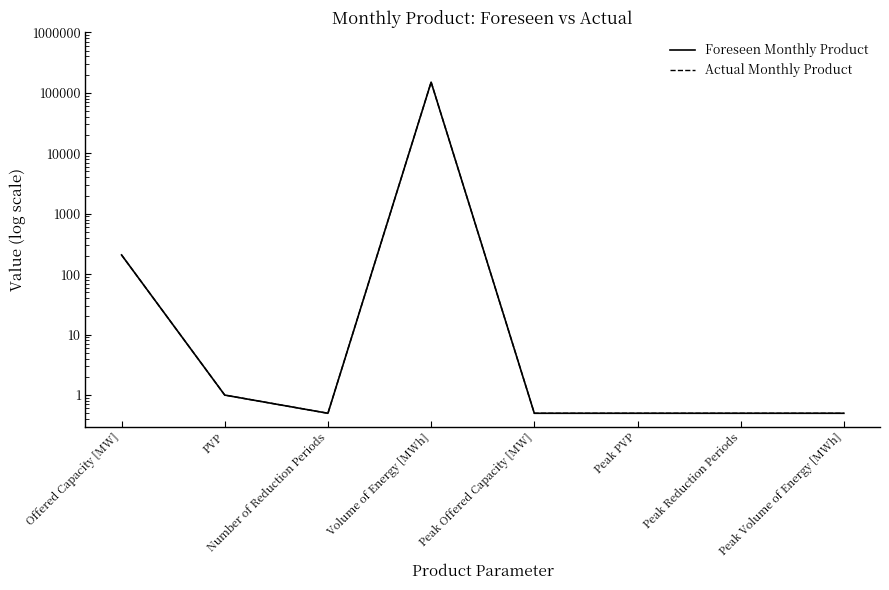

Which category has the lowest value in the Actual Monthly Product series?

Number of Reduction Periods